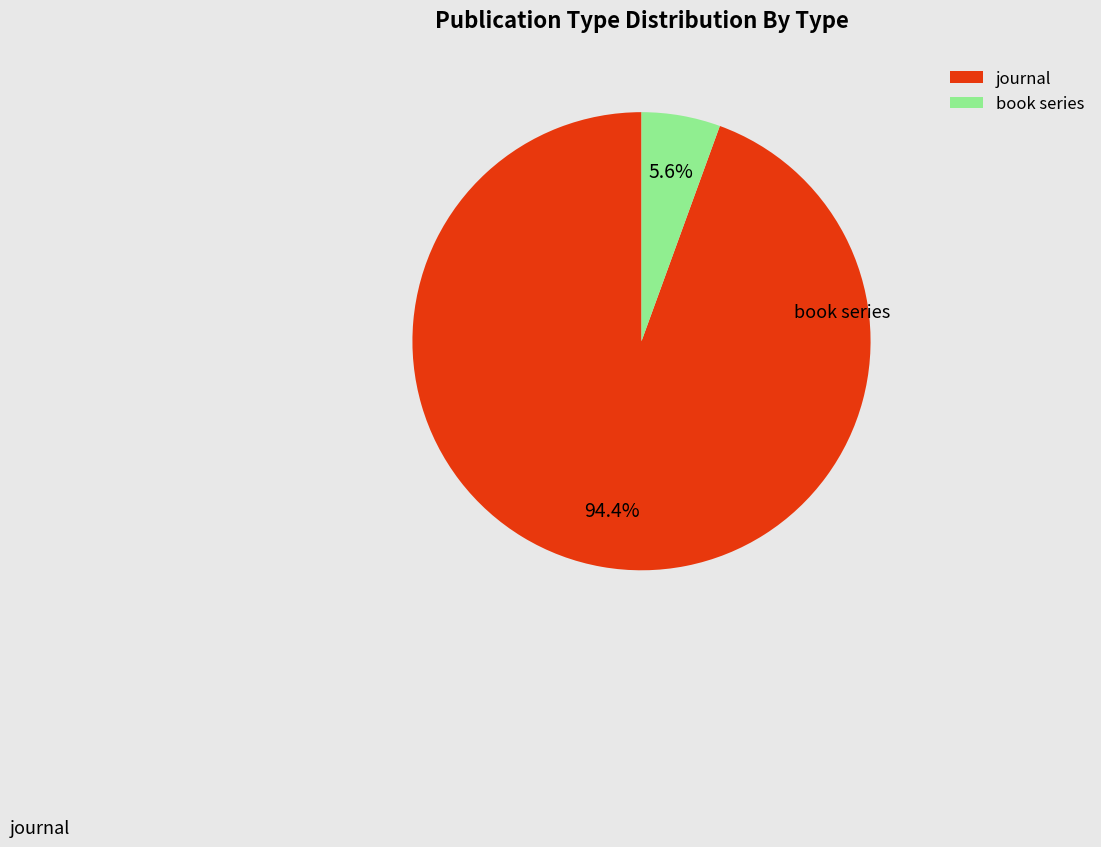

To the nearest percent, what is the difference between the journal and book series slice percentages?

89%